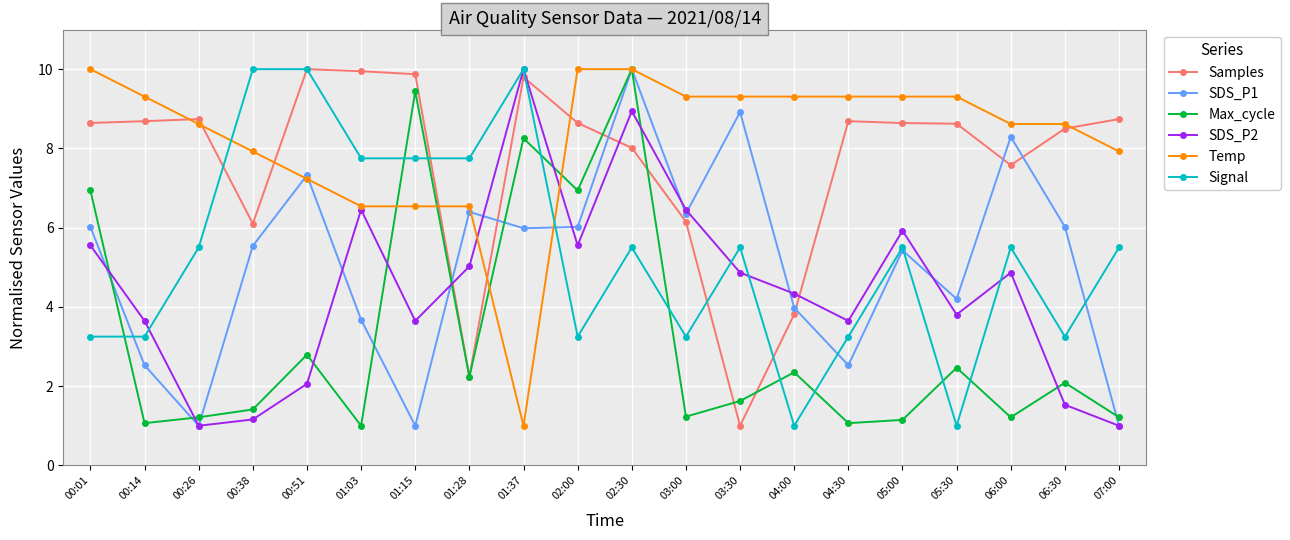

How many series are shown in this chart?

6